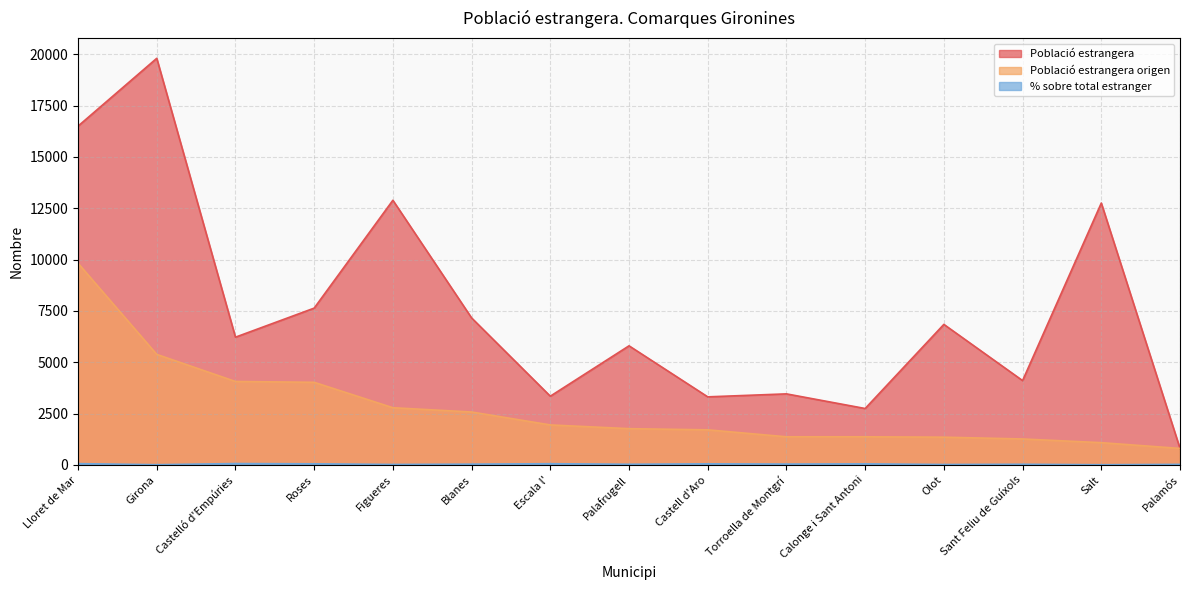

Reading left to right, list all the values displayed in this chart.

Població estrangera: 16503.0	19807.0	6222.0	7637.0	12892.0	7160.0	3347.0	5801.0	3315.0	3460.0	2747.0	6845.0	4107.0	12756.0	802.0
Població estrangera origen: 9824.0	5383.0	4064.0	4023.0	2785.0	2577.0	1947.0	1765.0	1708.0	1369.0	1369.0	1350.0	1263.0	1083.0	802.0
% sobre total estranger: 61.6	10.3	65.3	52.7	21.6	36.0	58.2	30.4	51.5	39.6	49.8	19.7	30.8	8.5	26.1